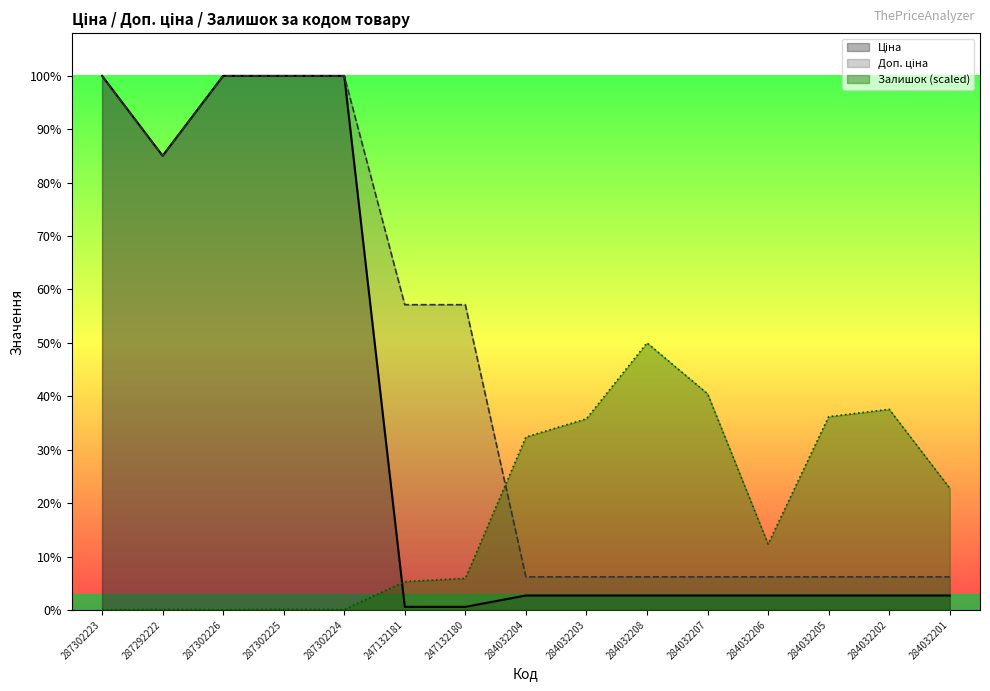

List the series in order of their overall mean, lowest first.

Залишок, Ціна, Доп. ціна